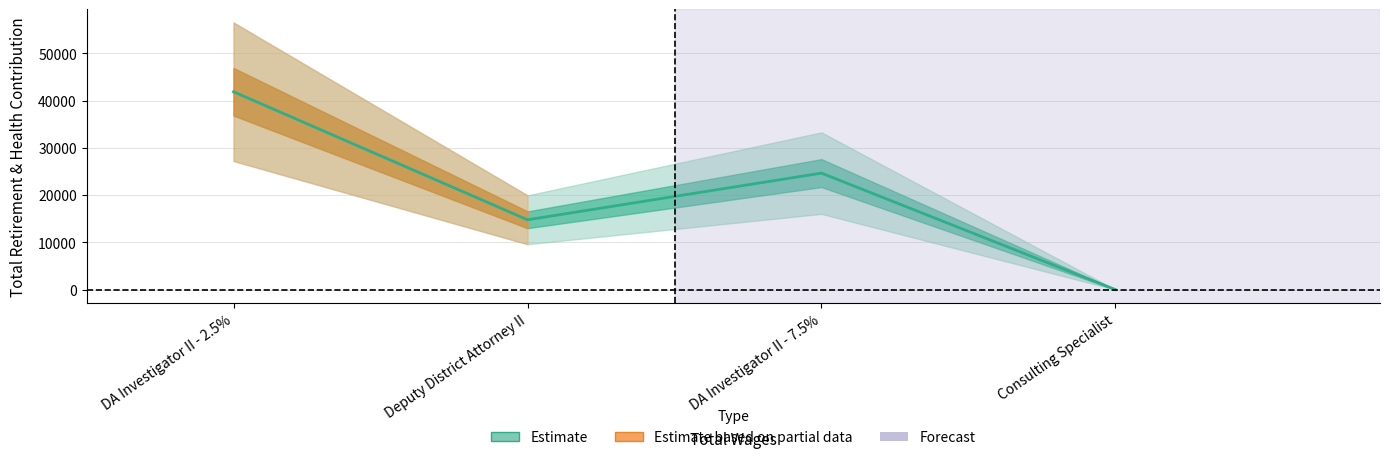

At which label does the data first exceed 24662?

DA Investigator II - 2.5%